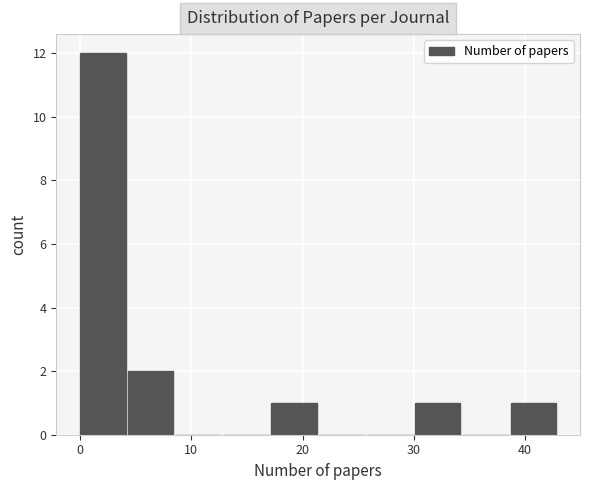

Reading left to right, list every bar in this chart as the range it spans on the x-axis followed by its height. Neither the bar edges nor the heights are printed on the chart, so give them approximately, as read against the axes.

0.0 to 4.3: 12
4.3 to 8.6: 2
8.6 to 12.9: 0
12.9 to 17.2: 0
17.2 to 21.5: 1
21.5 to 25.8: 0
25.8 to 30.1: 0
30.1 to 34.4: 1
34.4 to 38.7: 0
38.7 to 43.0: 1